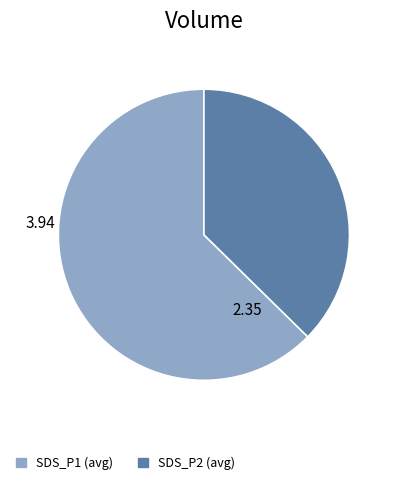

Approximately how many times larger is the value at SDS_P1 (avg) compared to SDS_P2 (avg)?

1.7